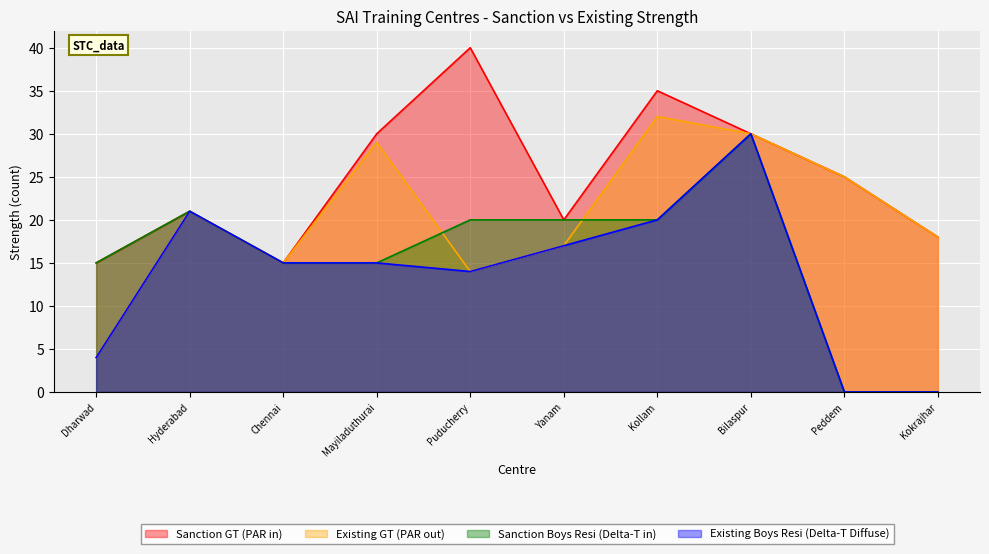

What is the difference between the Existing Boys Resi (Delta-T Diffuse) values at Bilaspur and Dharwad?

26